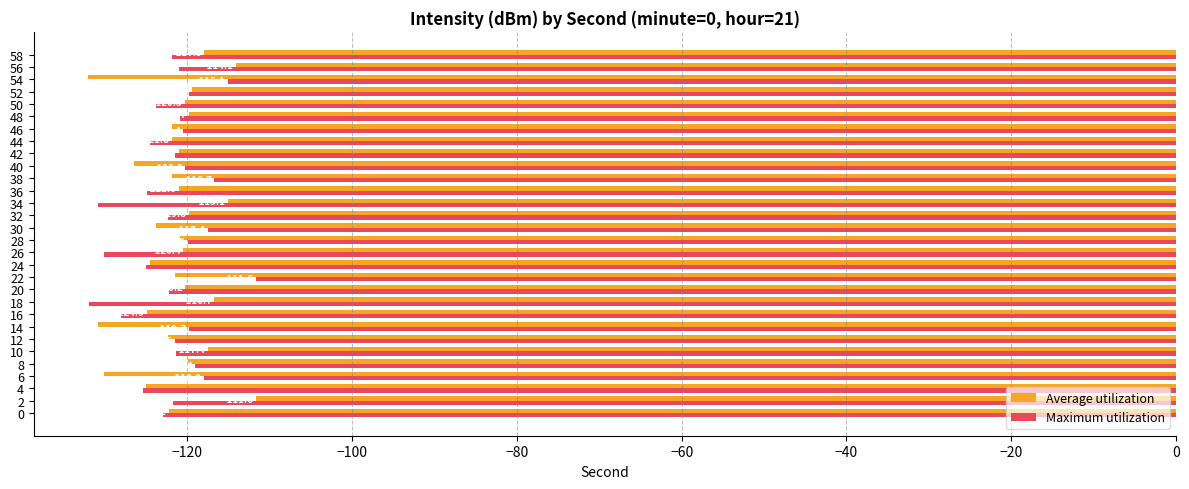

What is the average value of the Average utilization series?

-121.5